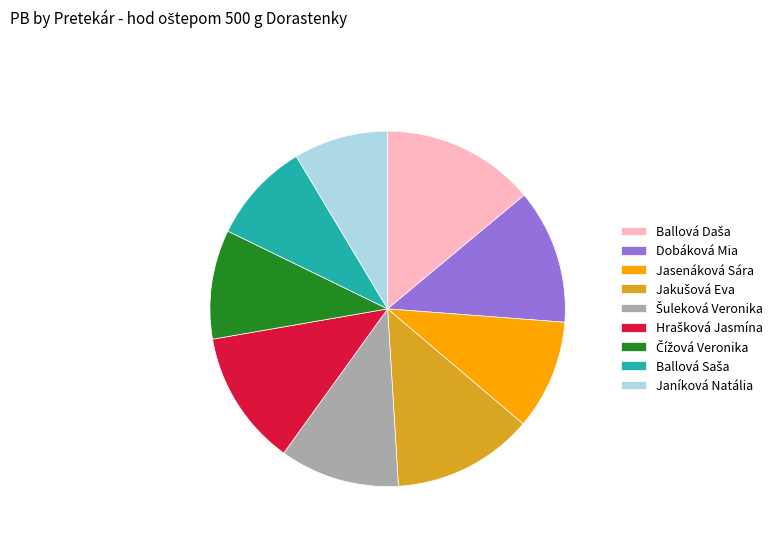

Is there a majority slice in this chart?

No